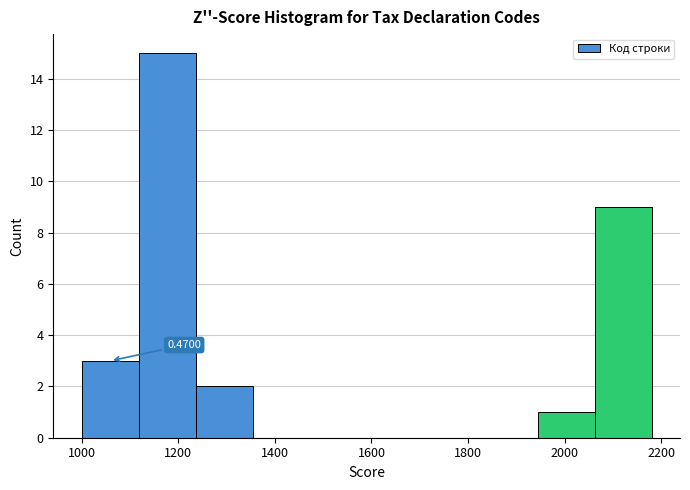

Over which range of the x-axis is the bar tallest?

1118 to 1236